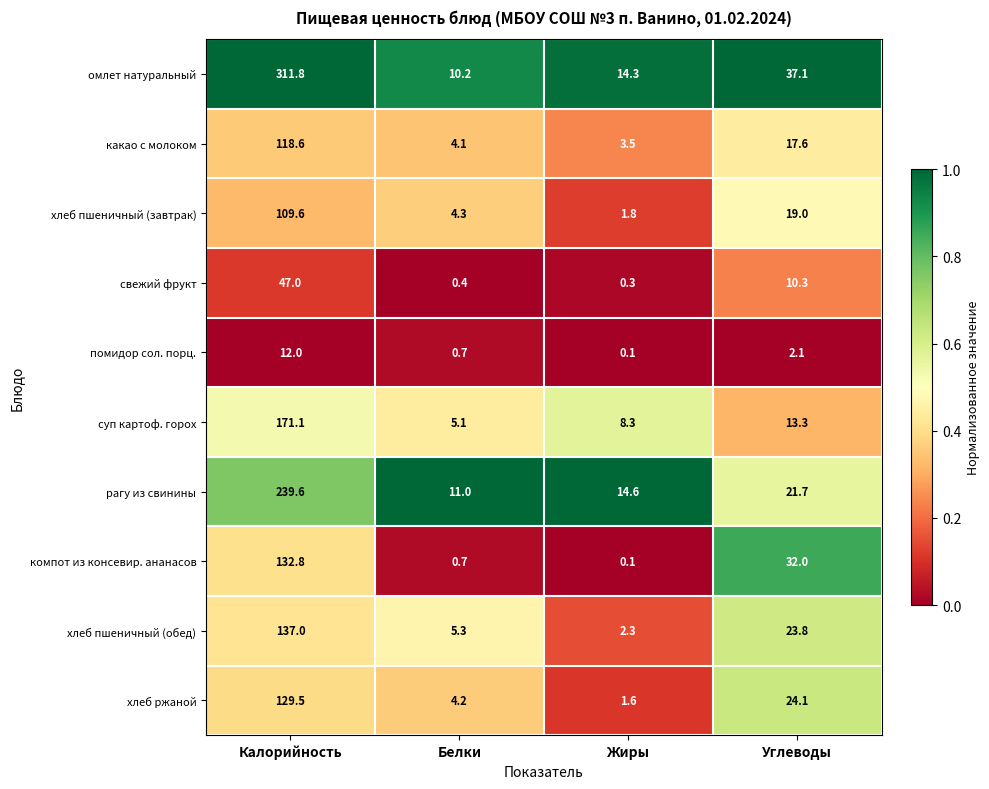

The value of хлеб пшеничный (обед) at Белки is 5.3. True or false?

True